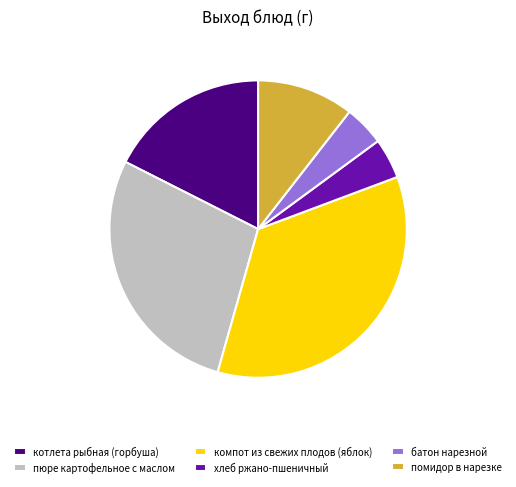

Is the sum of котлета рыбная (горбуша) and батон нарезной greater than half?

No